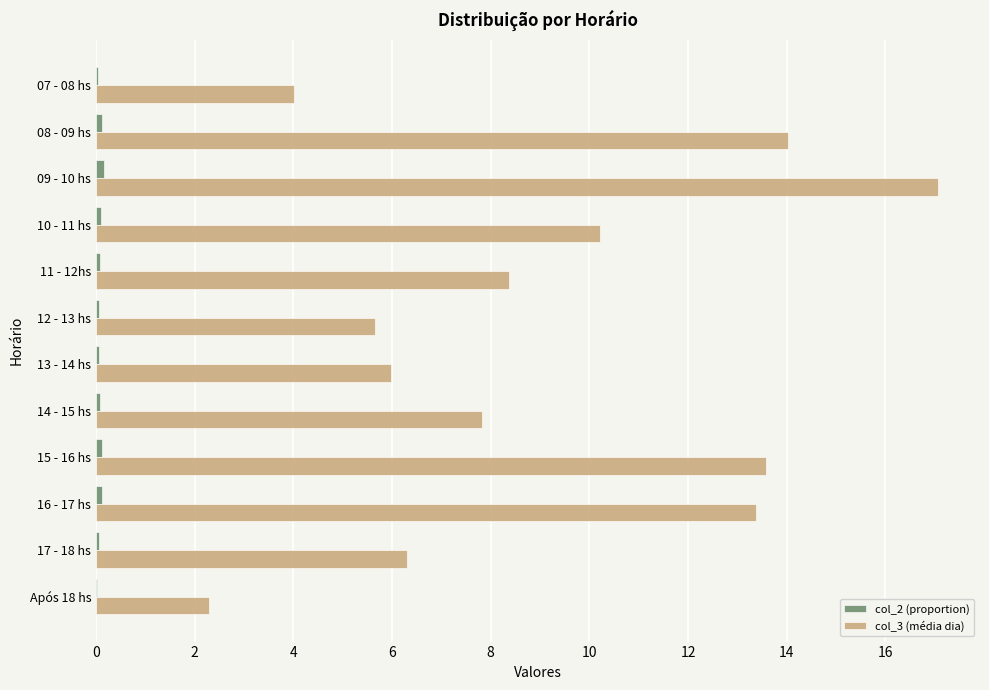

The value of col_3 (média dia) at 14 - 15 hs is 7.8. True or false?

True